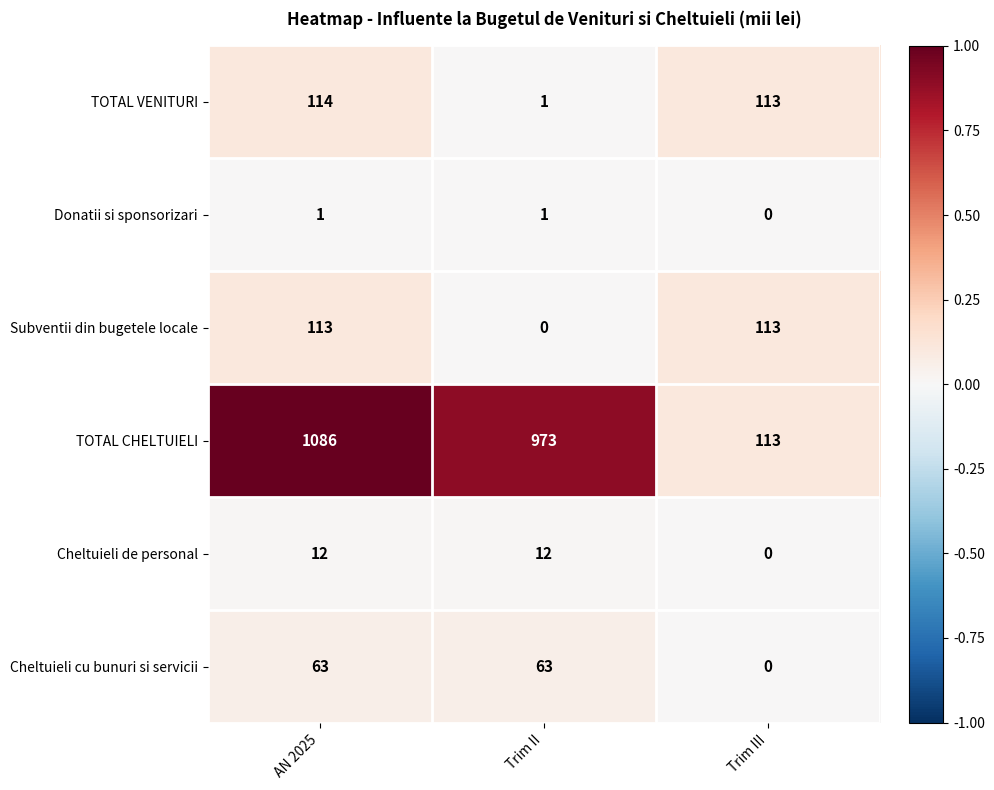

Rank the series by their maximum value, from highest to lowest.

TOTAL CHELTUIELI, TOTAL VENITURI, Subventii din bugetele locale, Cheltuieli cu bunuri si servicii, Cheltuieli de personal, Donatii si sponsorizari